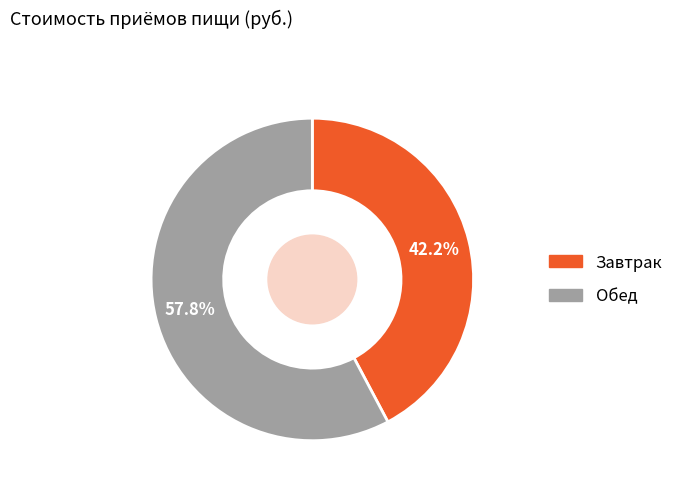

What is the smallest slice in the pie chart?

Завтрак